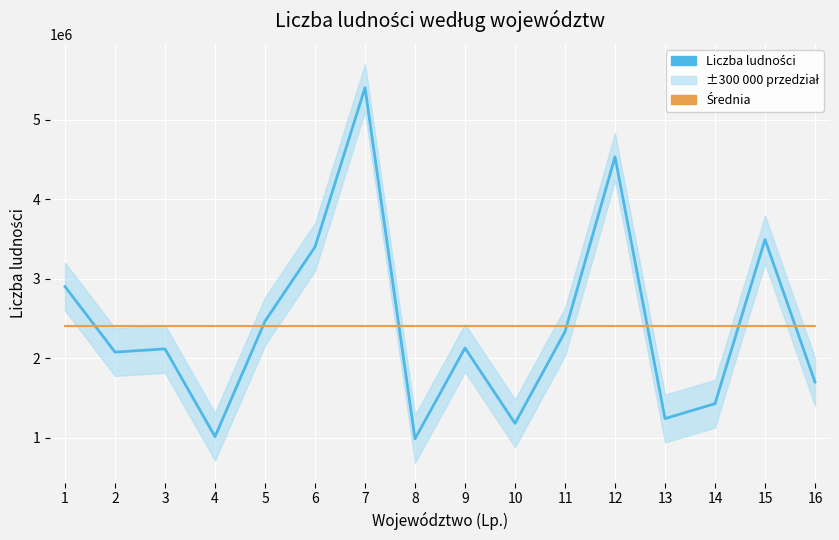

How many lines are shown in the chart?

2